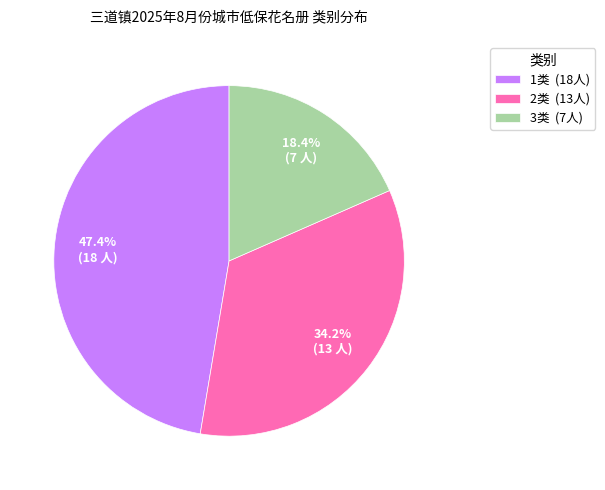

Is the sum of 3类 and 1类 greater than half?

Yes